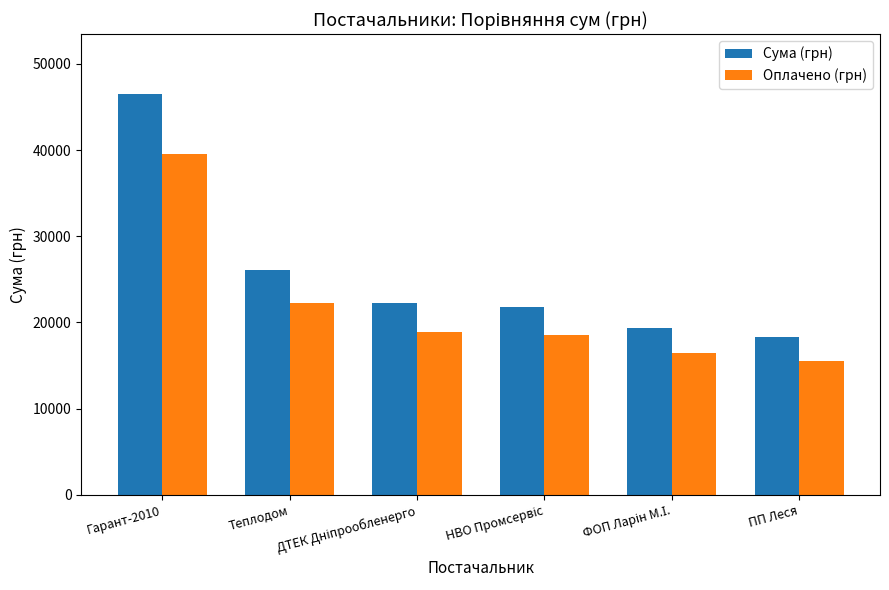

Which series has the widest spread of values?

Сума (грн)